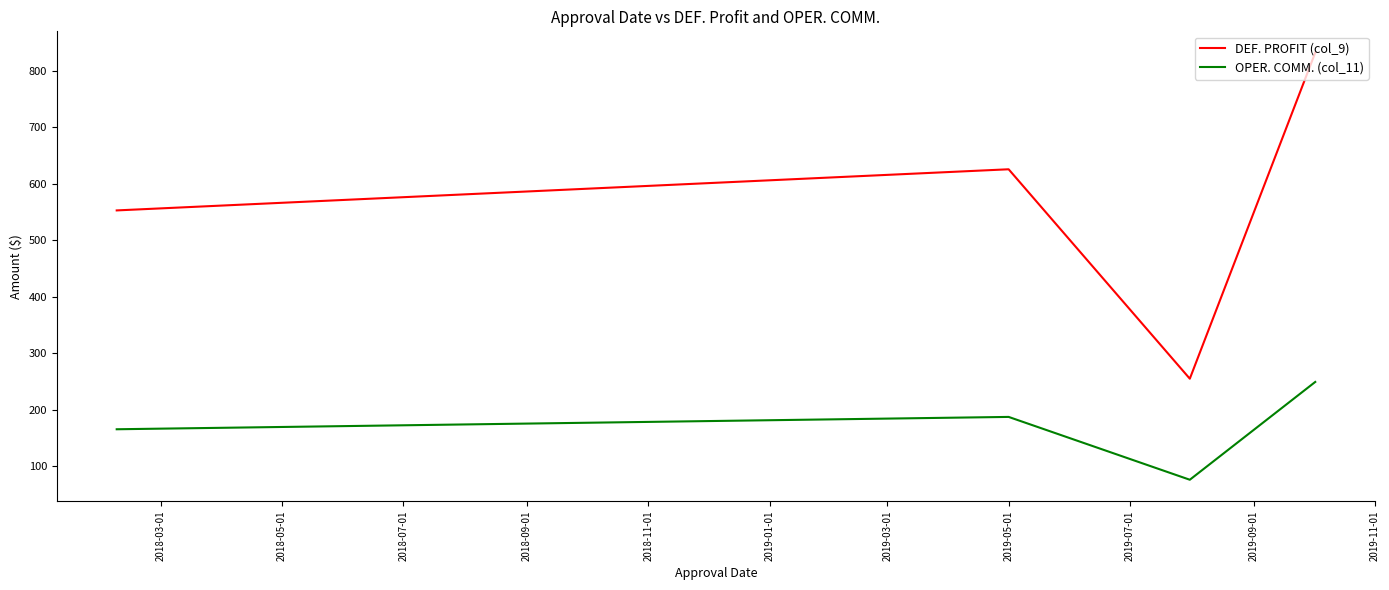

How many lines are shown in the chart?

2